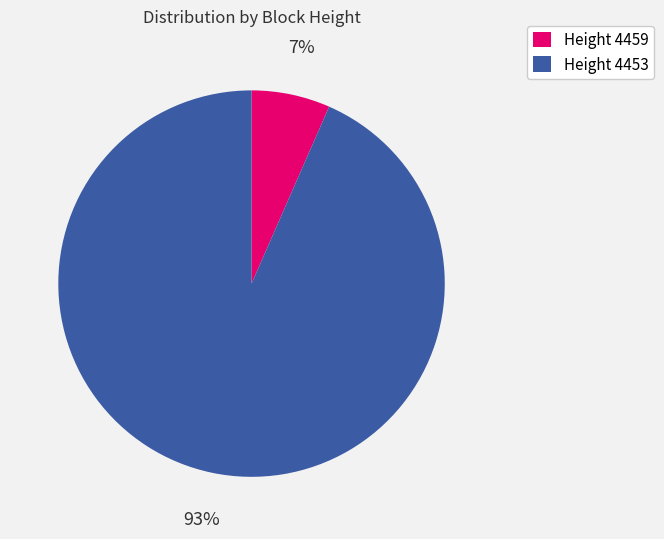

Which slice is the smallest?

Height 4459